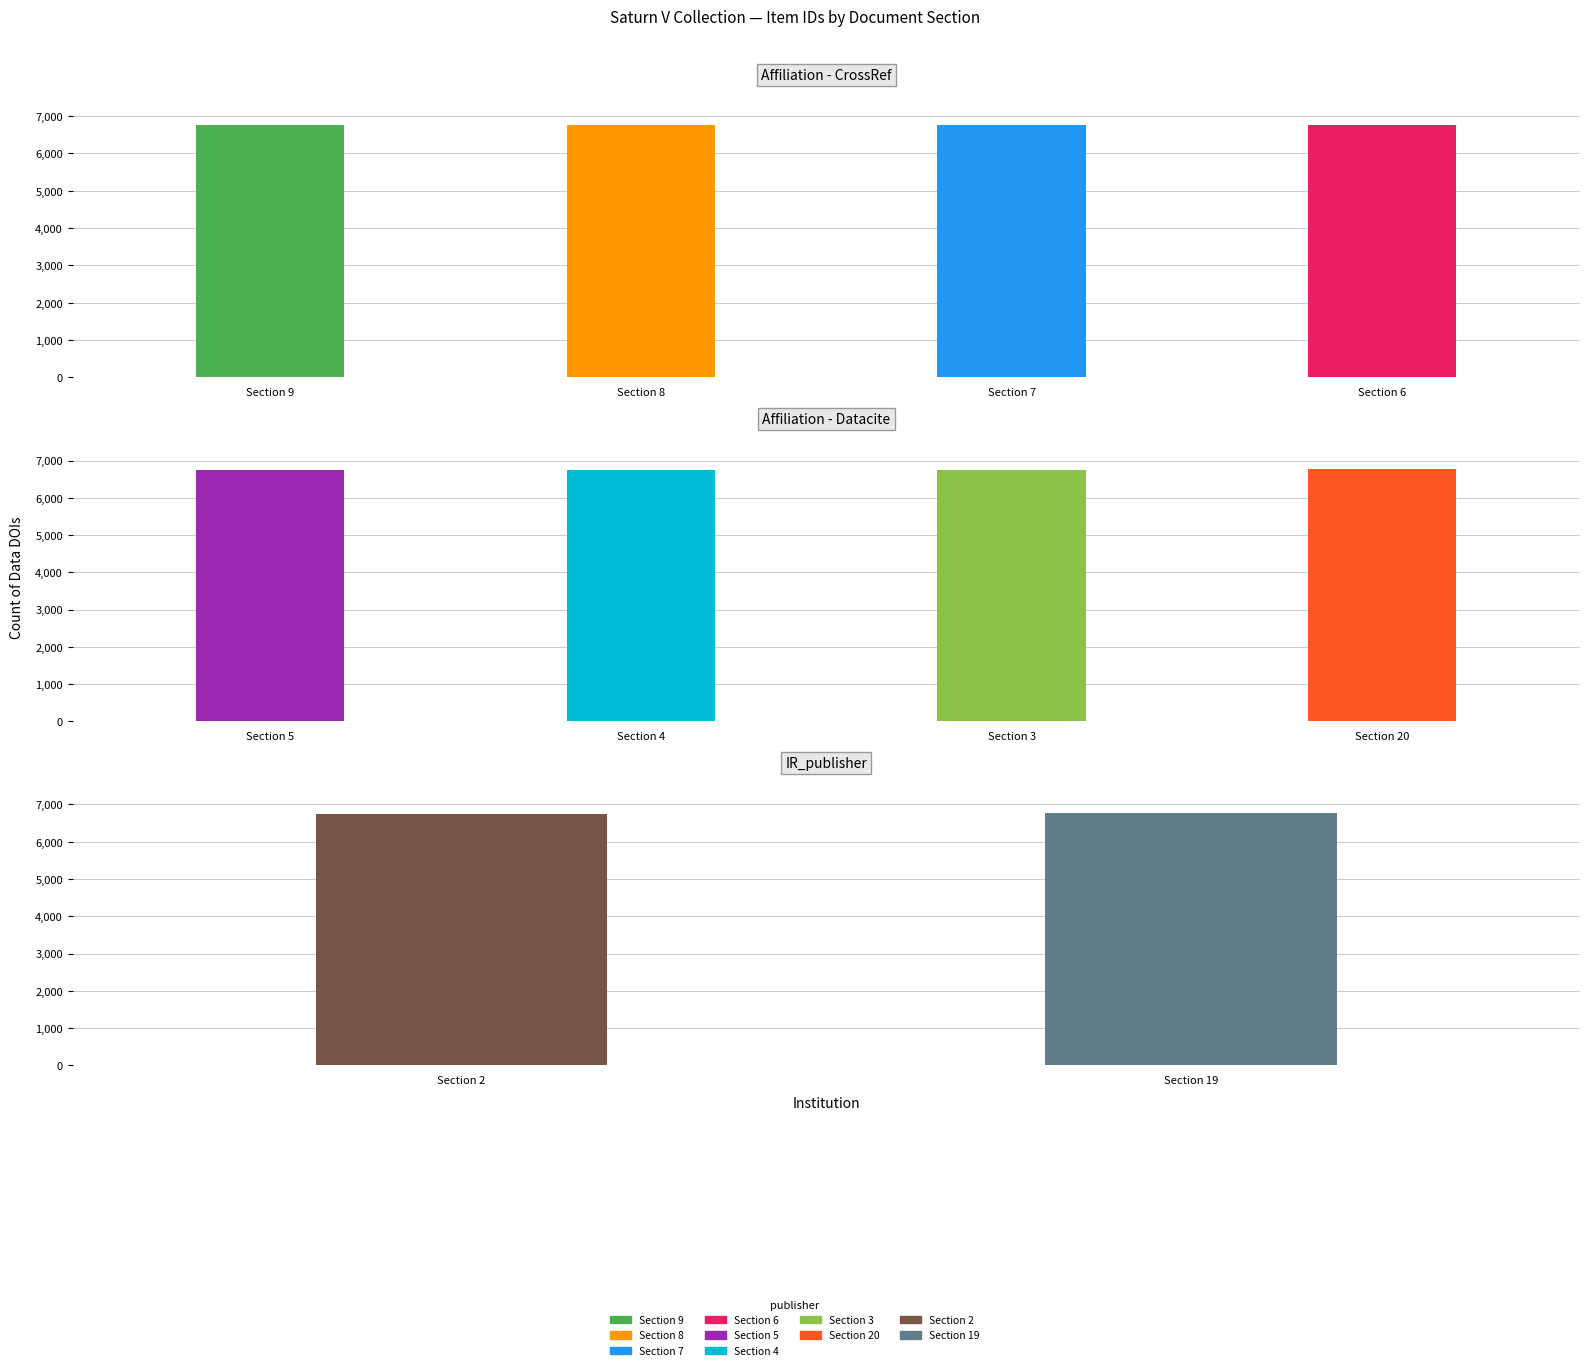

What is the greatest value displayed?

6765